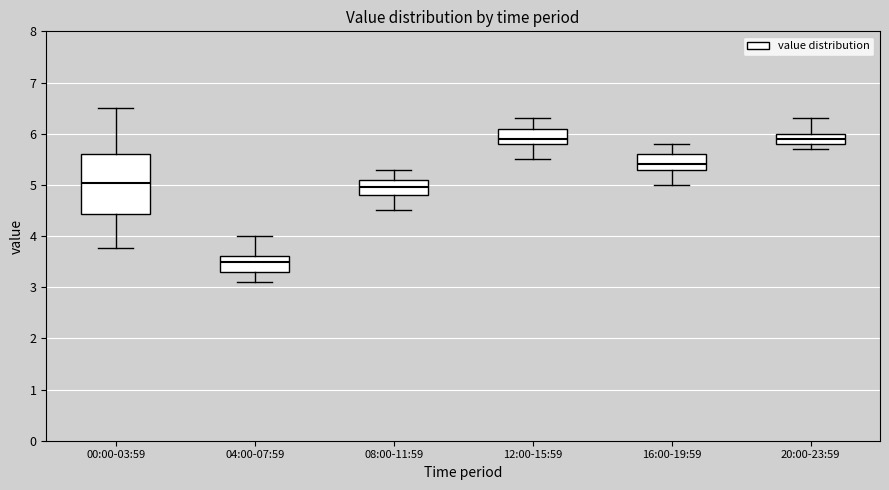

Which box has the lowest median line?

04:00-07:59